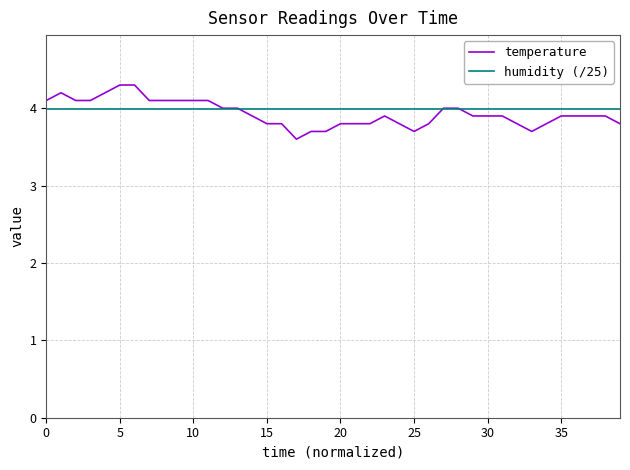

What is the lowest value of the humidity (/25) series?

4.0